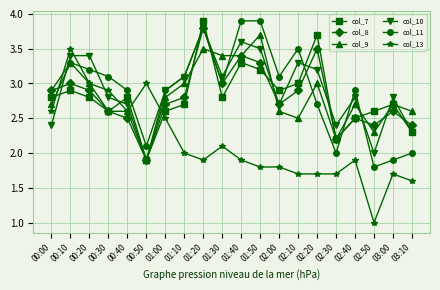

At which category does the chart reach its minimum across all series?

02:50